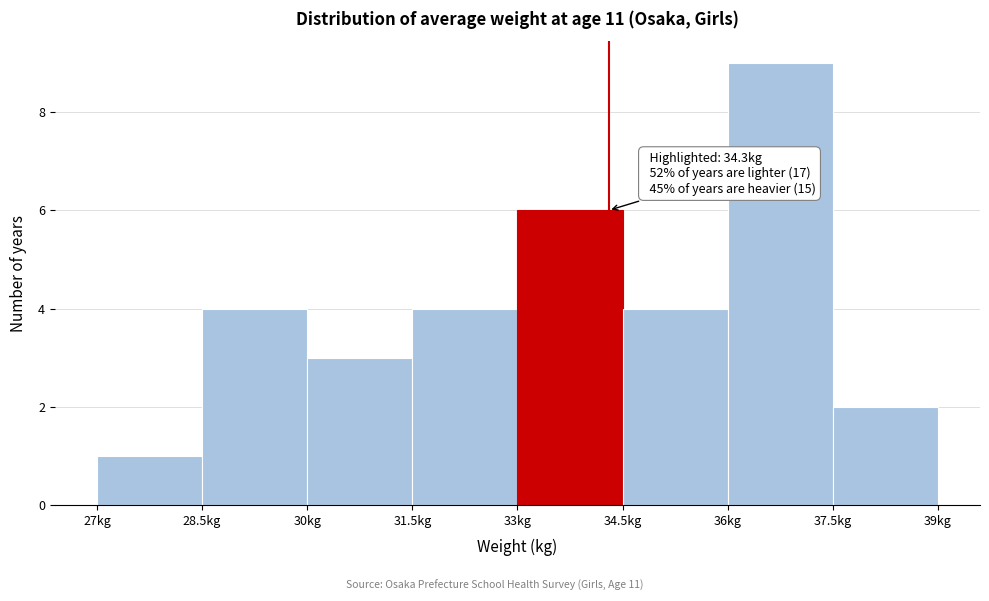

Which range on the x-axis has the tallest bar?

36.0 to 37.5